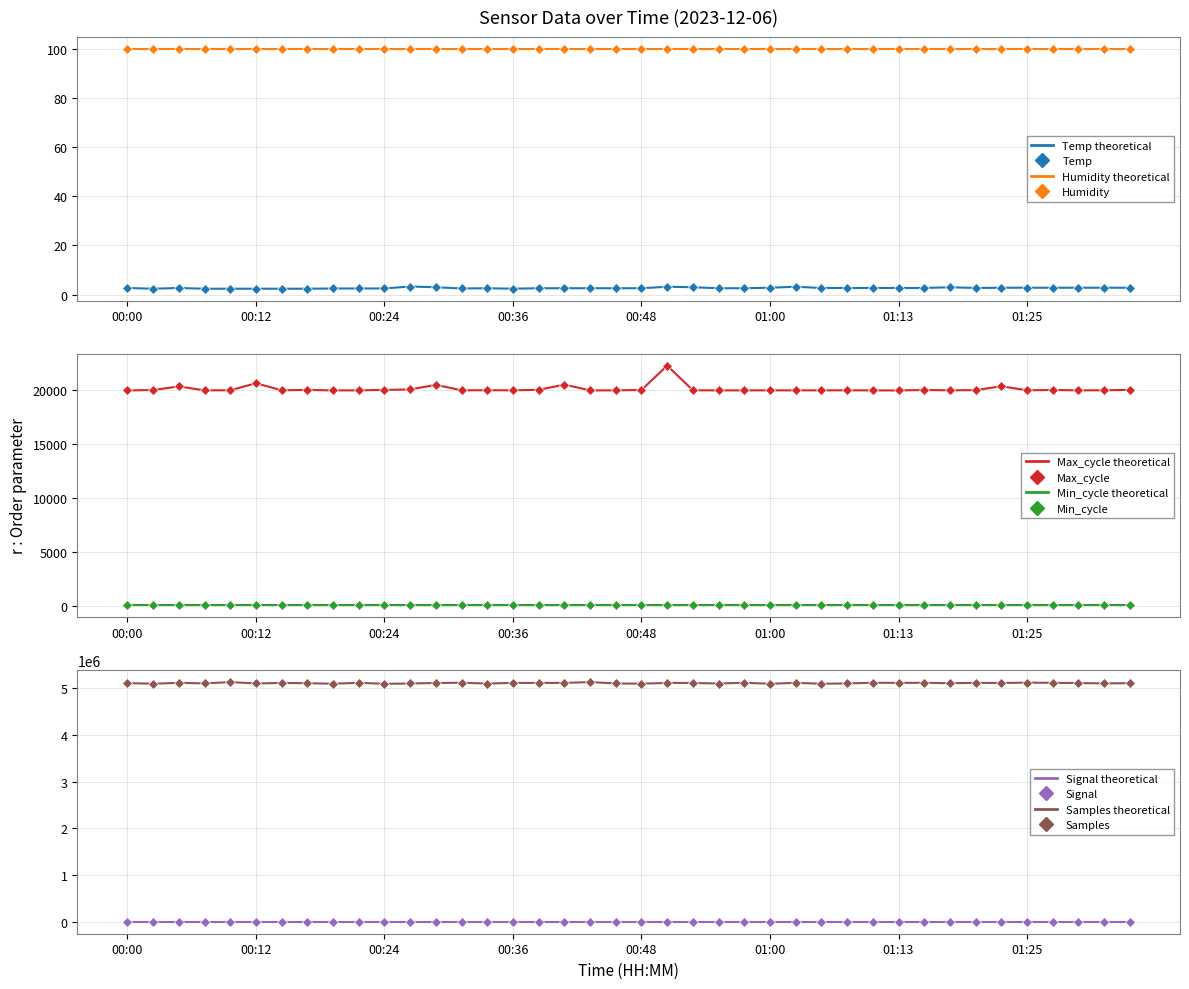

Is the value of Signal at 00:46 greater than the value of Max_cycle at 00:29?

No